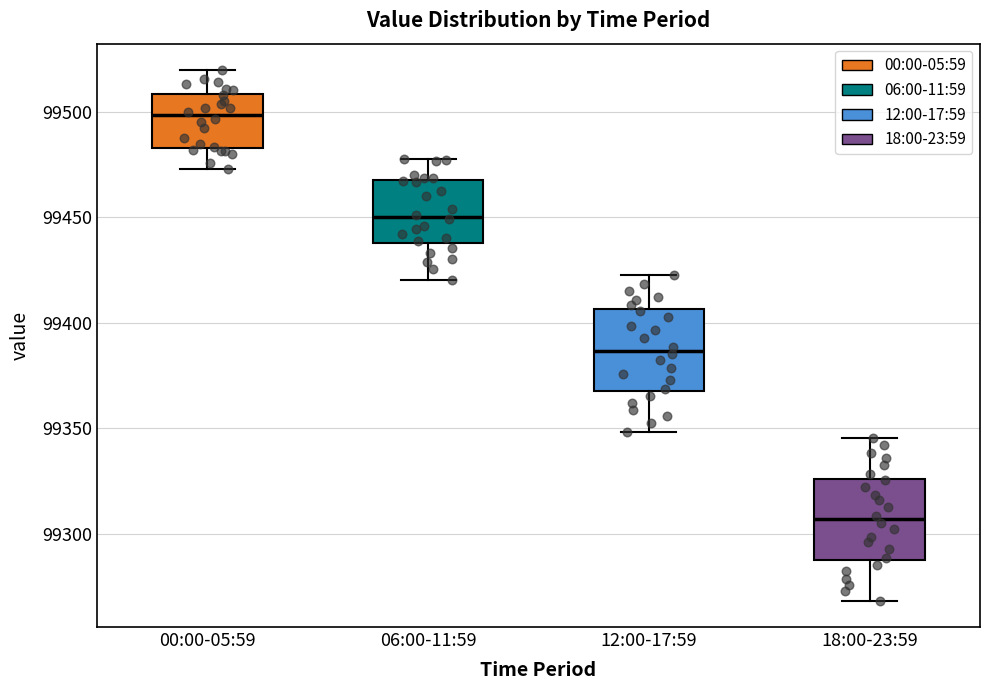

Where is the lower edge of the box for 06:00-11:59 on the y-axis? The values are not printed on the chart, so give them approximately, as read against the axis.

99440